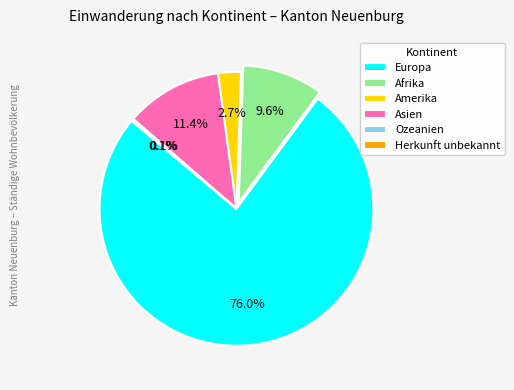

Which category accounts for the majority?

Europa